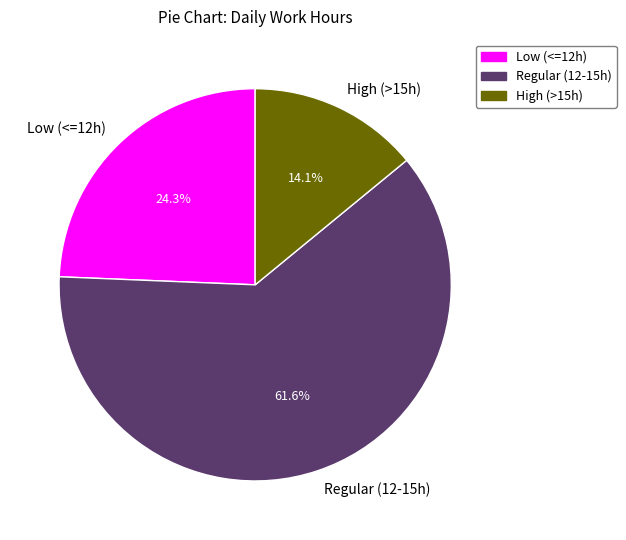

What percentage is NOT represented by High (>15h)?

85.9%